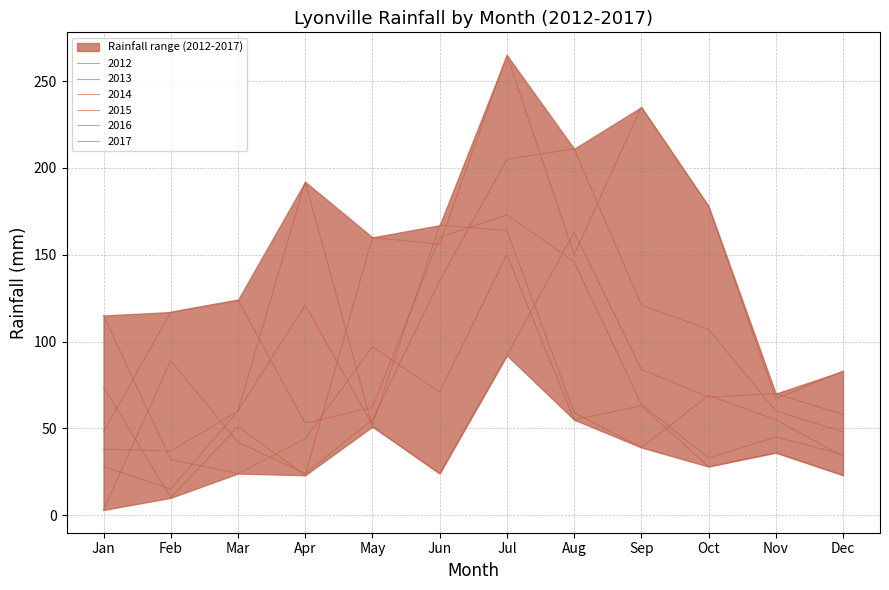

True or false: 2017 has more than 0 interior local peaks.

True